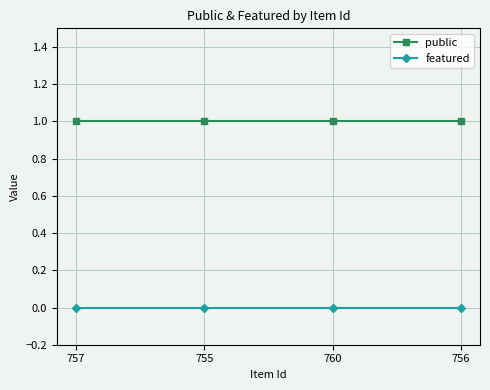

List the series in order of their peak value, highest first.

public, featured